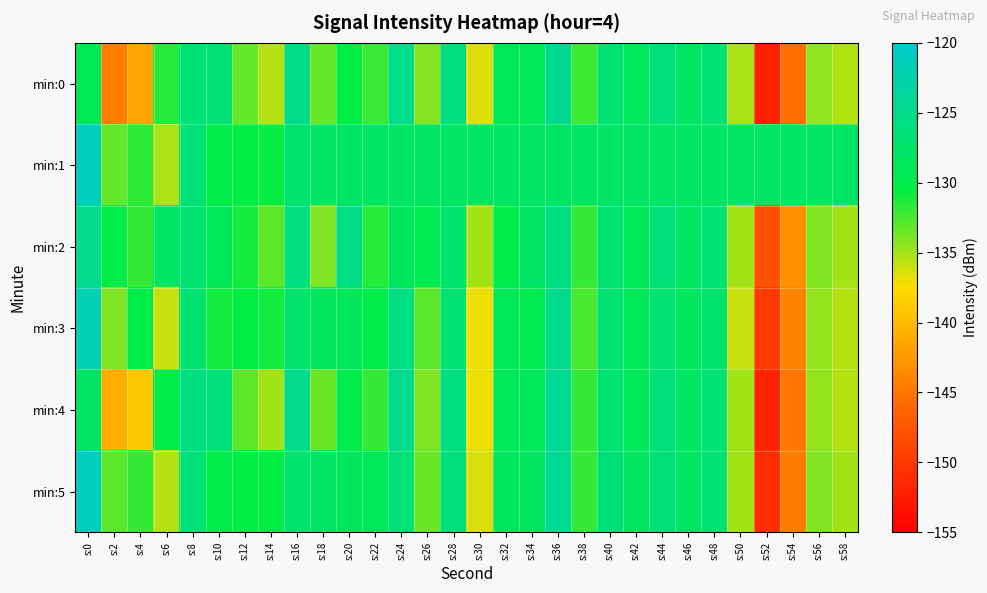

What is the total value across all series at s:16?

-758.5